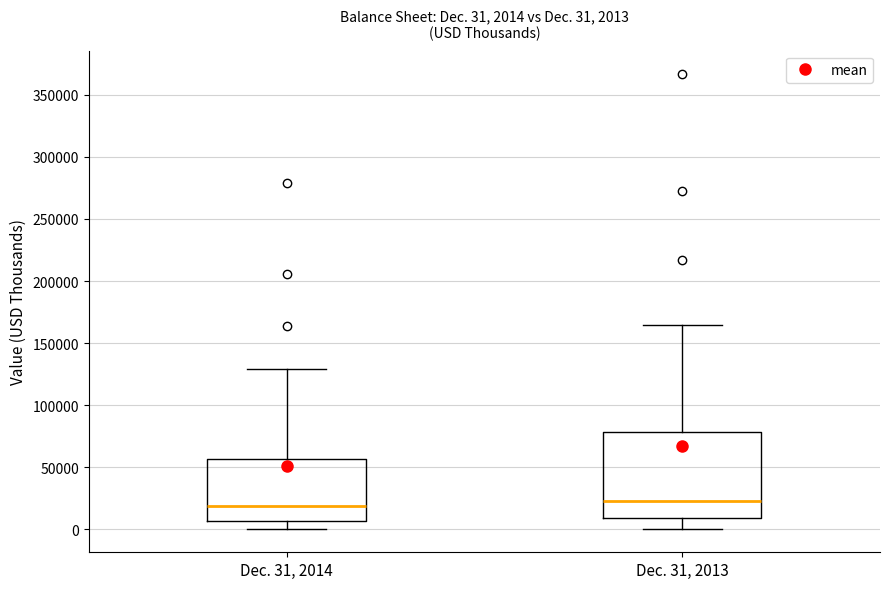

Comparing the boxes themselves (not the whiskers), which one is the tallest?

Dec. 31, 2013